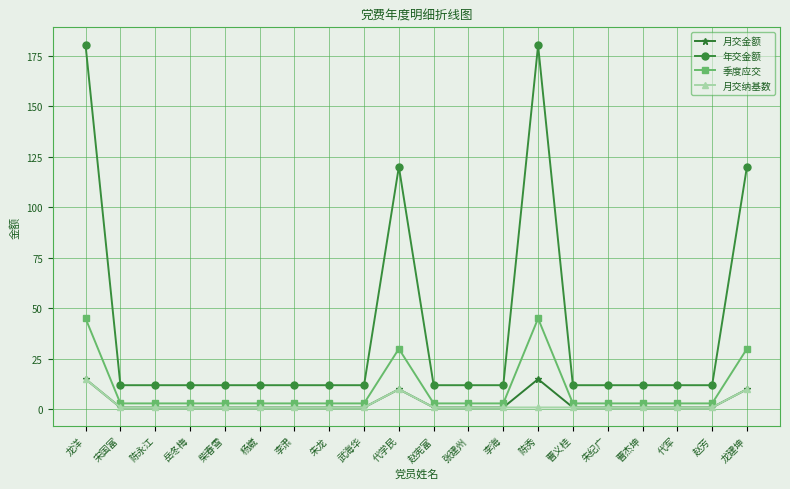

Reading right to left, extract all data points from this chart.

月交金额: 龙建坤=10	赵芳=1	代军=1	曹杰坤=1	朱纪广=1	曹义桂=1	陈秀=15	李海=1	张建州=1	赵宪富=1	代学民=10	武海华=1	朱龙=1	李肃=1	杨崴=1	柴春雪=1	岳冬梅=1	陈永江=1	宋国富=1	龙洋=15
年交金额: 龙建坤=120	赵芳=12	代军=12	曹杰坤=12	朱纪广=12	曹义桂=12	陈秀=180	李海=12	张建州=12	赵宪富=12	代学民=120	武海华=12	朱龙=12	李肃=12	杨崴=12	柴春雪=12	岳冬梅=12	陈永江=12	宋国富=12	龙洋=180
季度应交: 龙建坤=30	赵芳=3	代军=3	曹杰坤=3	朱纪广=3	曹义桂=3	陈秀=45	李海=3	张建州=3	赵宪富=3	代学民=30	武海华=3	朱龙=3	李肃=3	杨崴=3	柴春雪=3	岳冬梅=3	陈永江=3	宋国富=3	龙洋=45
月交纳基数: 龙建坤=10	赵芳=1	代军=1	曹杰坤=1	朱纪广=1	曹义桂=1	陈秀=1	李海=1	张建州=1	赵宪富=1	代学民=10	武海华=1	朱龙=1	李肃=1	杨崴=1	柴春雪=1	岳冬梅=1	陈永江=1	宋国富=1	龙洋=15